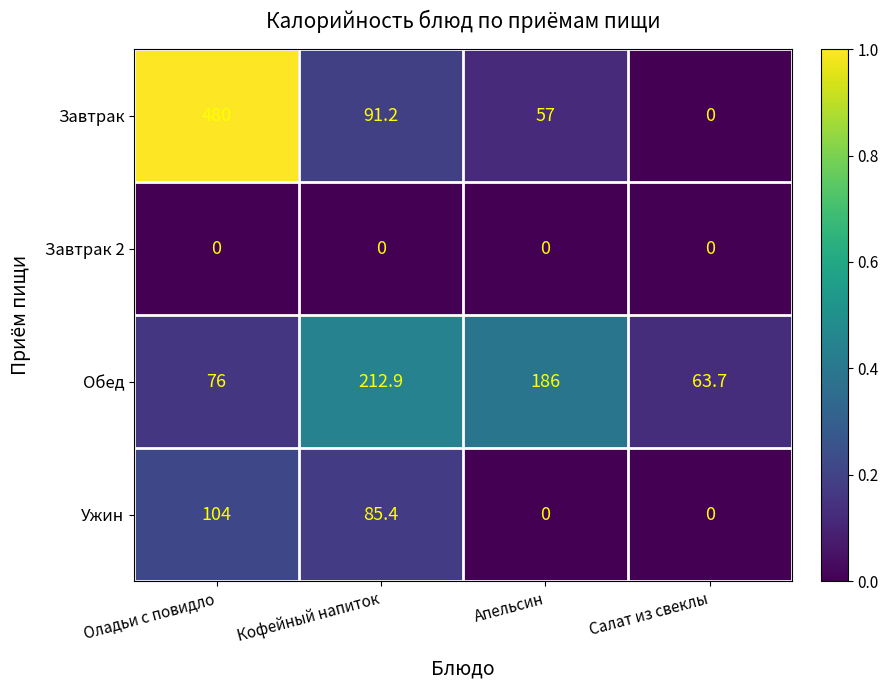

What is the spread (max minus min) of values at Апельсин?

186.0